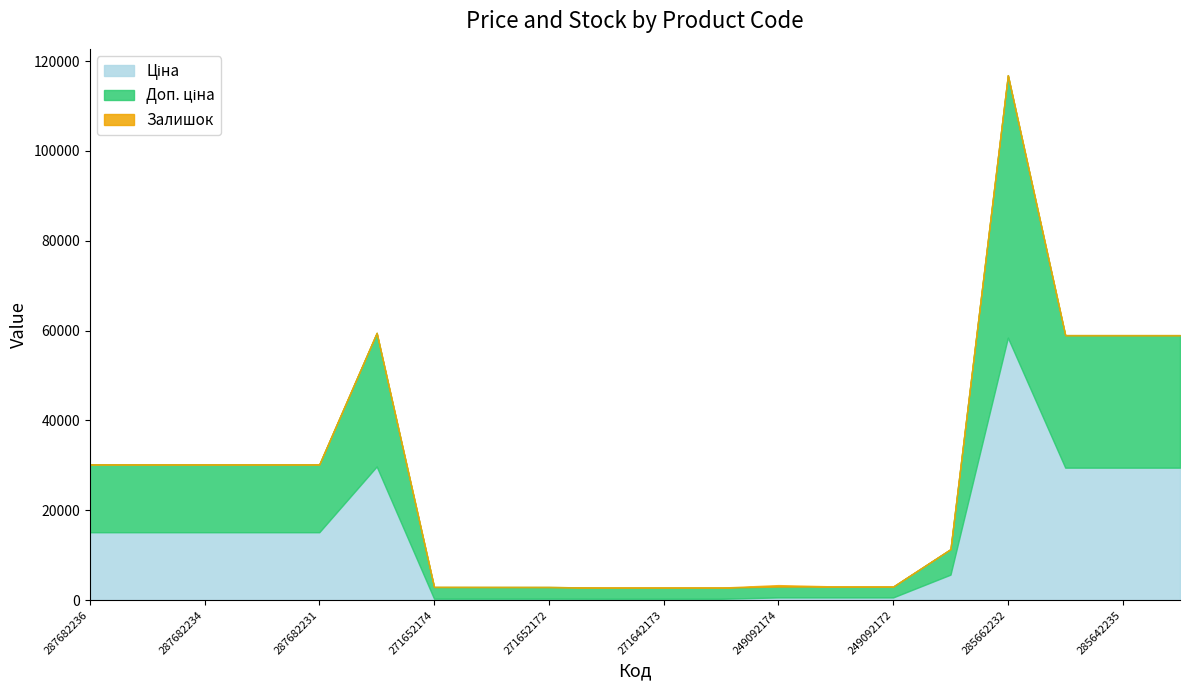

What position from the right is 285642236?

3